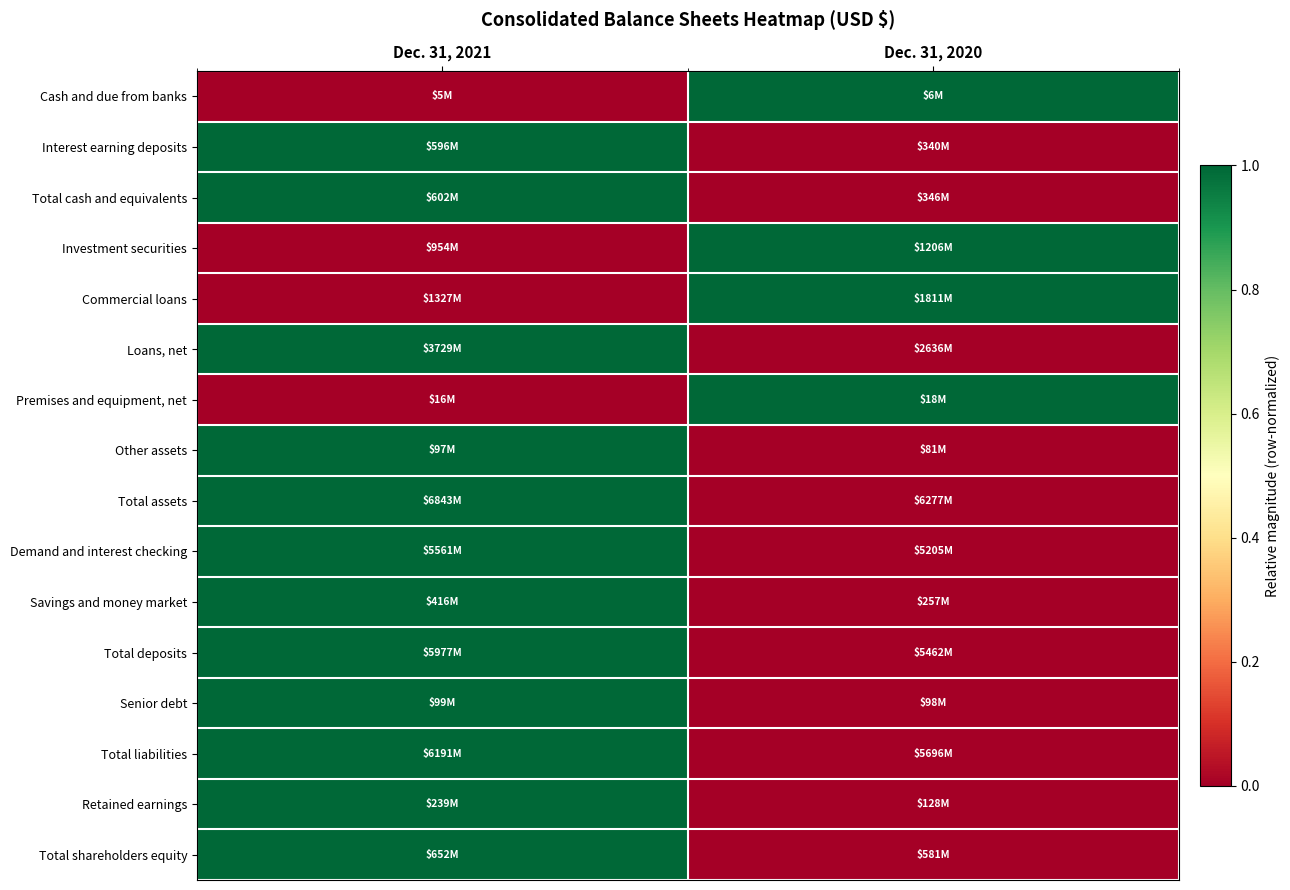

At which category is the sum across all series the highest?

Dec. 31, 2021